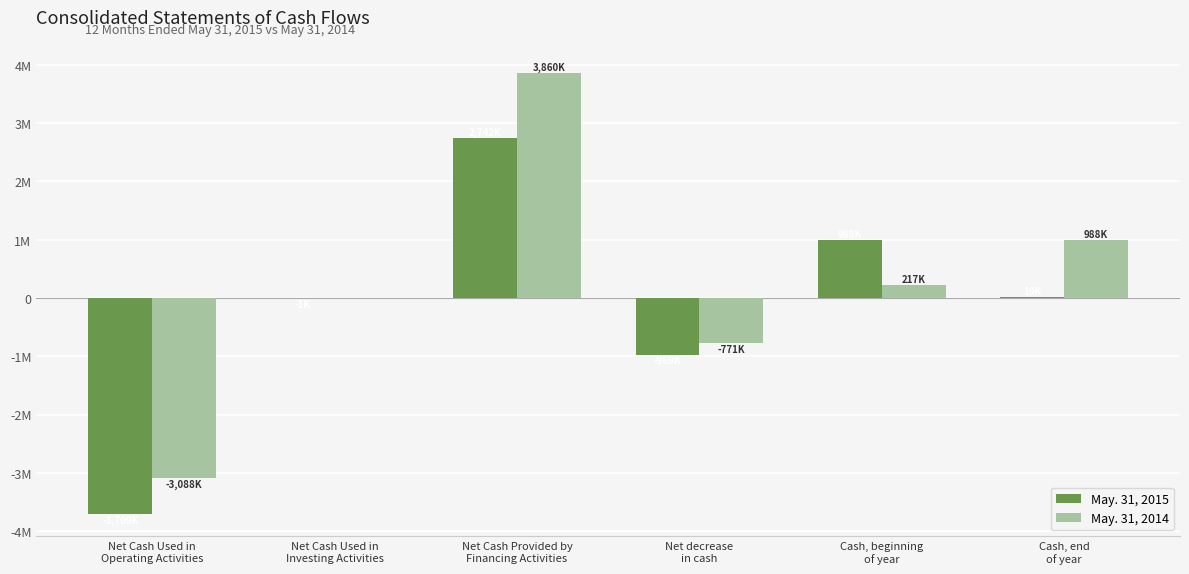

How many May. 31, 2014 values are between -771655 and 988692?

4